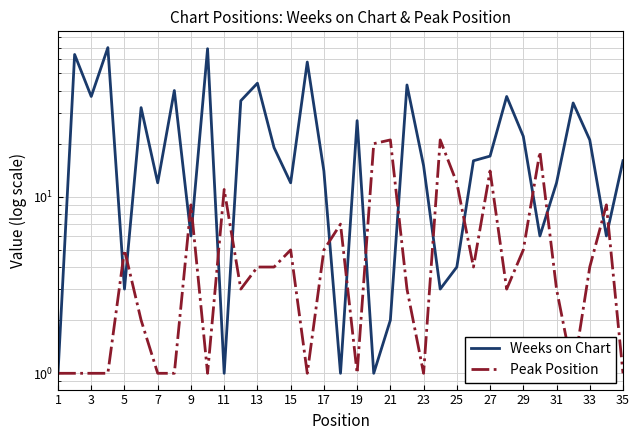

Is the value of Weeks on Chart at 19 greater than the value of Peak Position at 5?

Yes